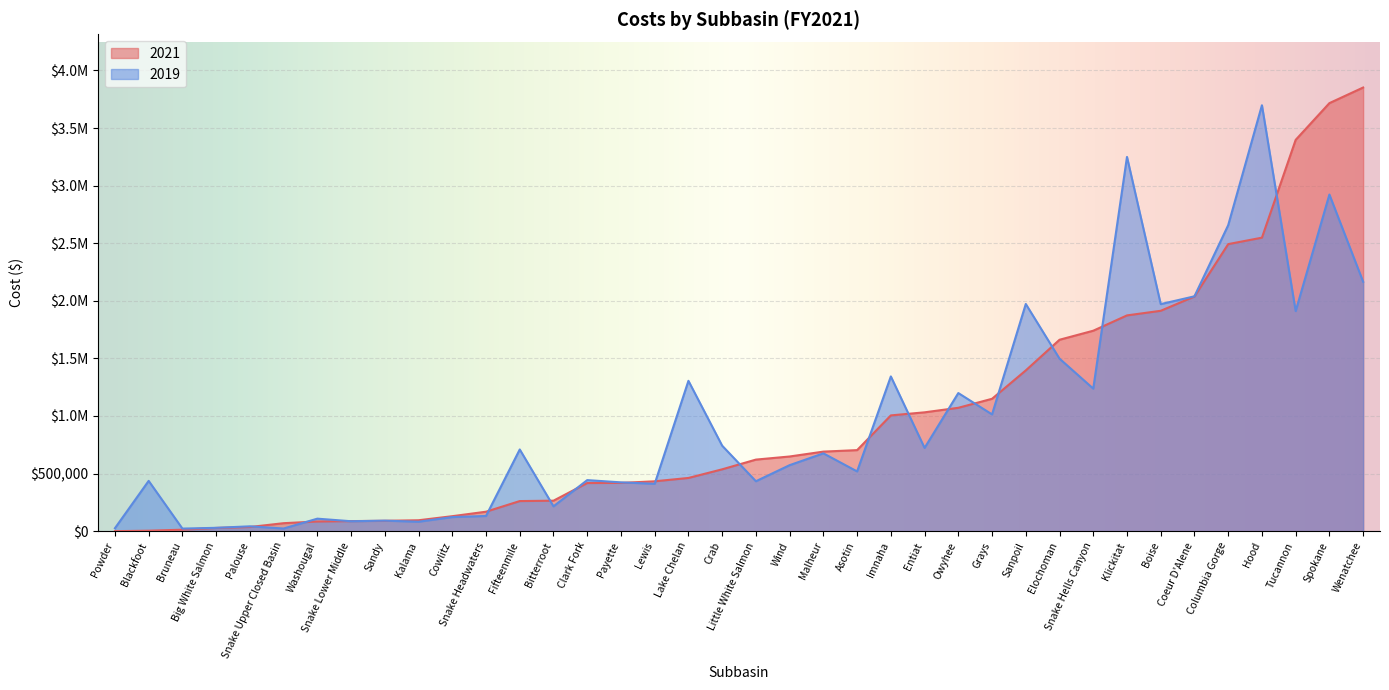

Rank the series at Snake Upper Closed Basin from lowest to highest value.

2019, 2021